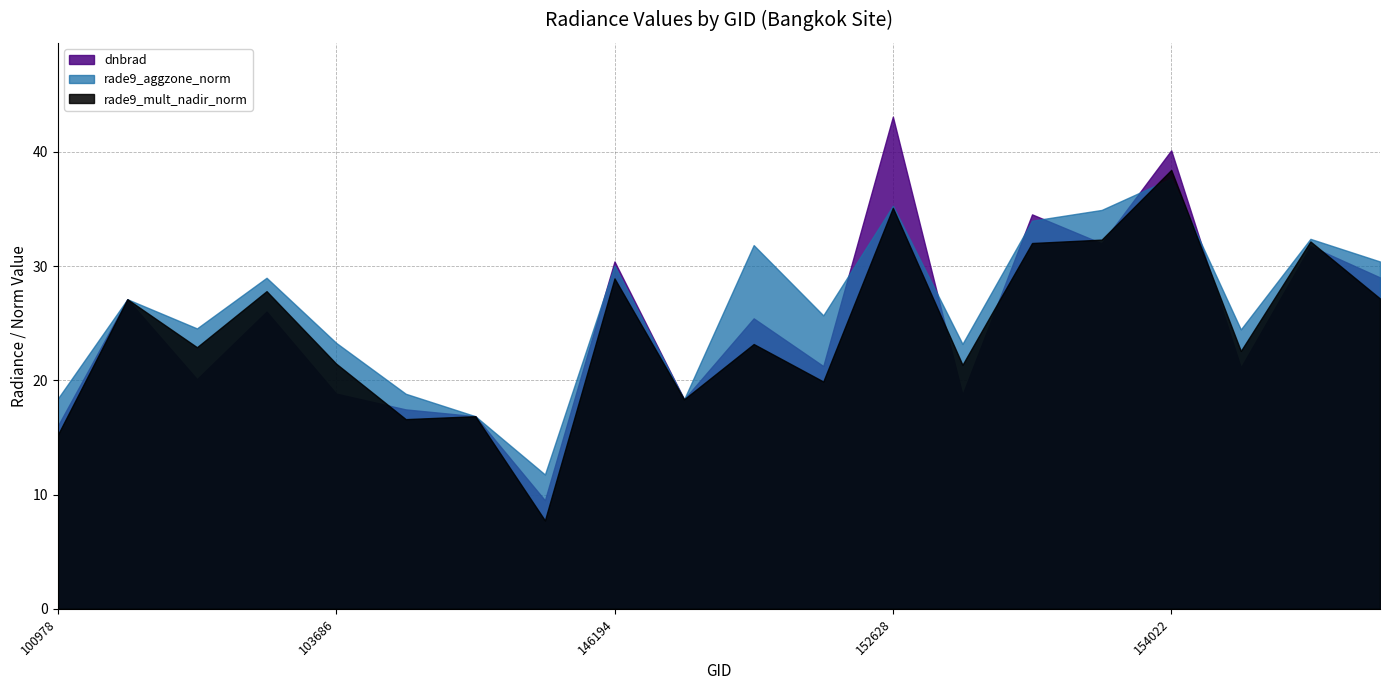

How many data points in rade9_mult_nadir_norm are less than 23?

10